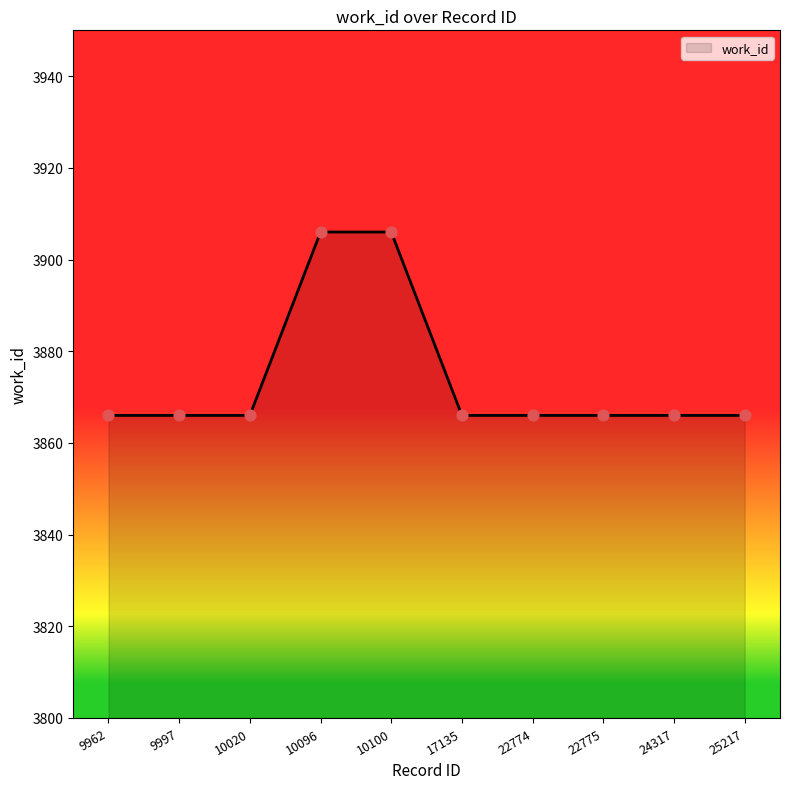

What is the ratio of the value at 10020 to the value at 22774?

1.0